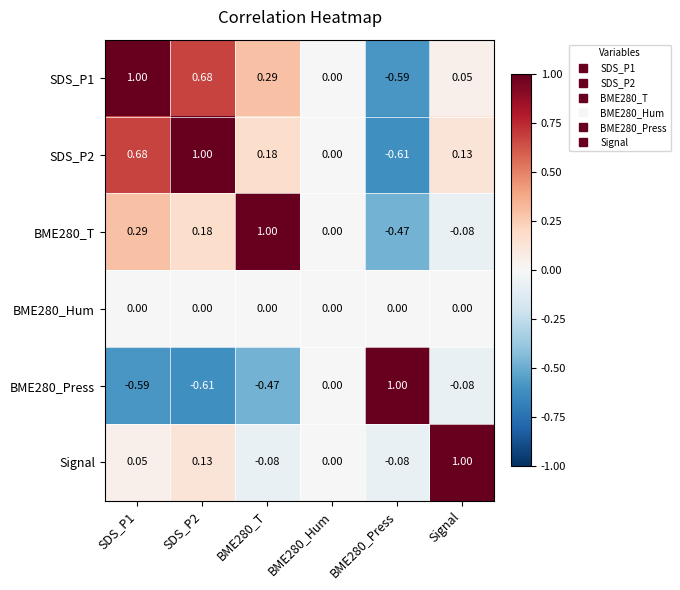

Is the value of SDS_P1 at SDS_P2 greater than the value of Signal at BME280_Hum?

Yes